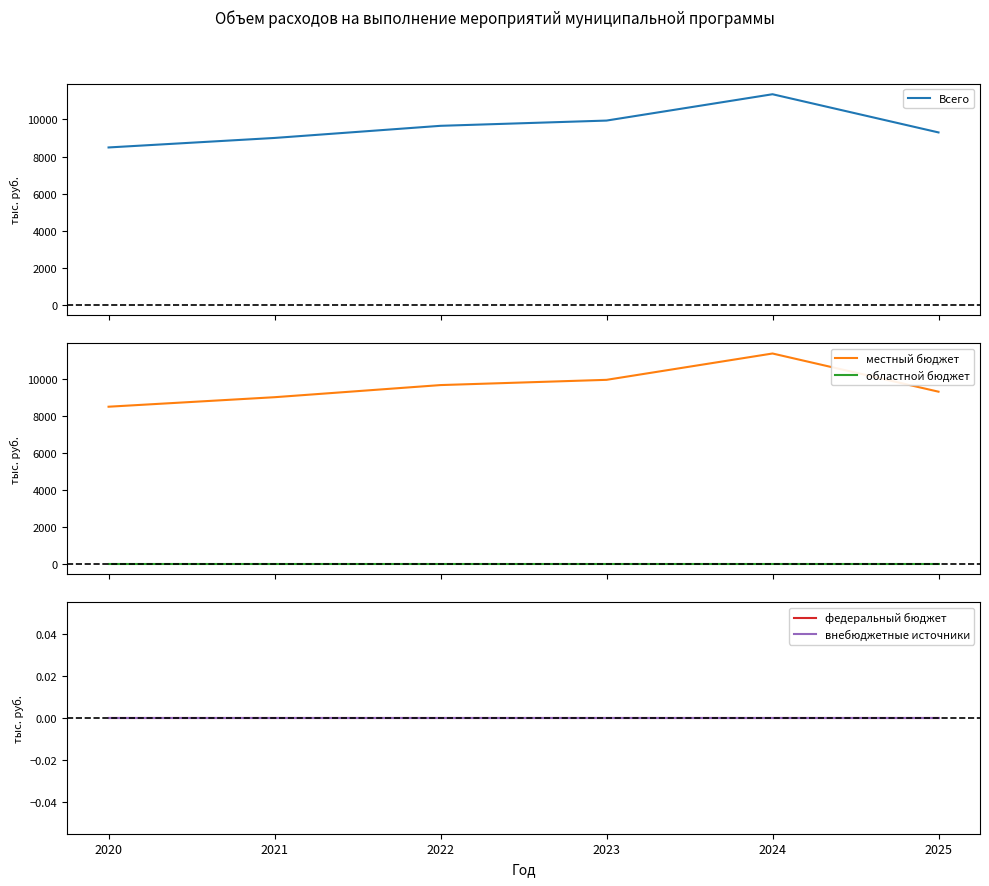

The внебюджетные источники series shows 0.0 at 2022. True or false?

True